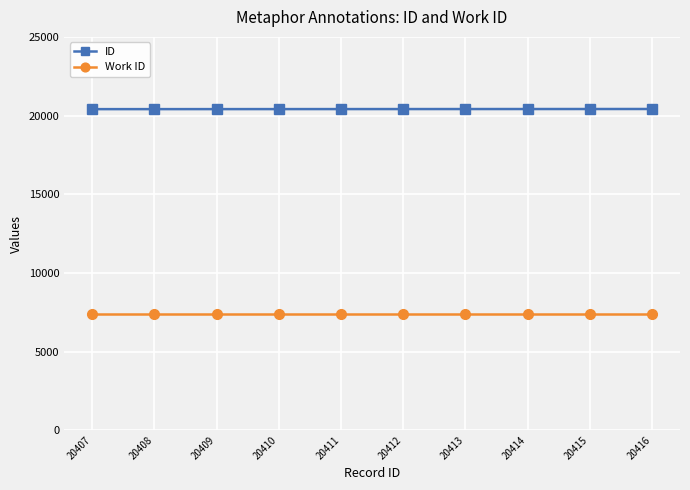

What is the value of the Work ID point at the 6th from the left?

7400